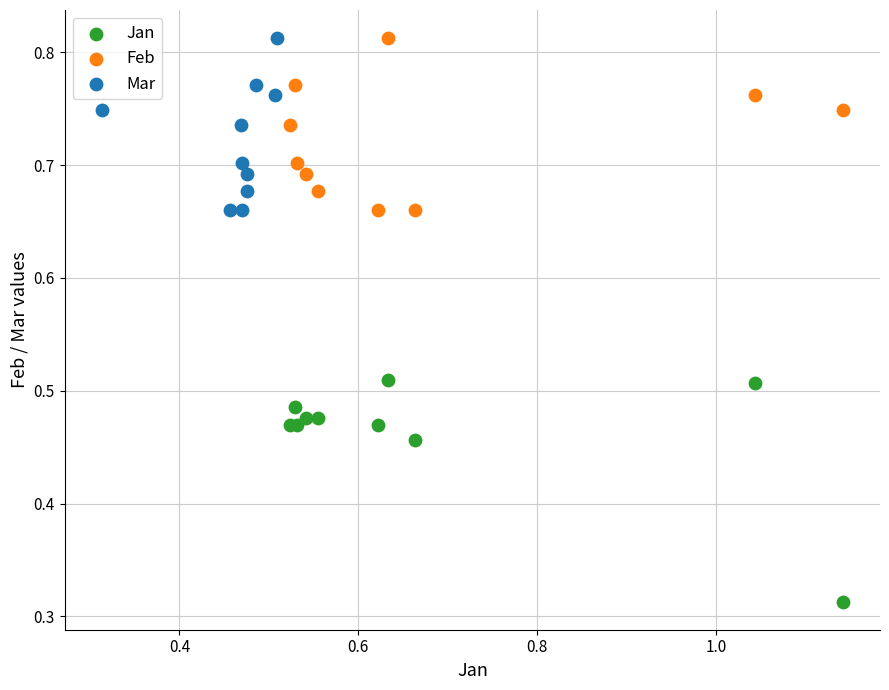

Which series reaches the minimum Y coordinate?

Jan